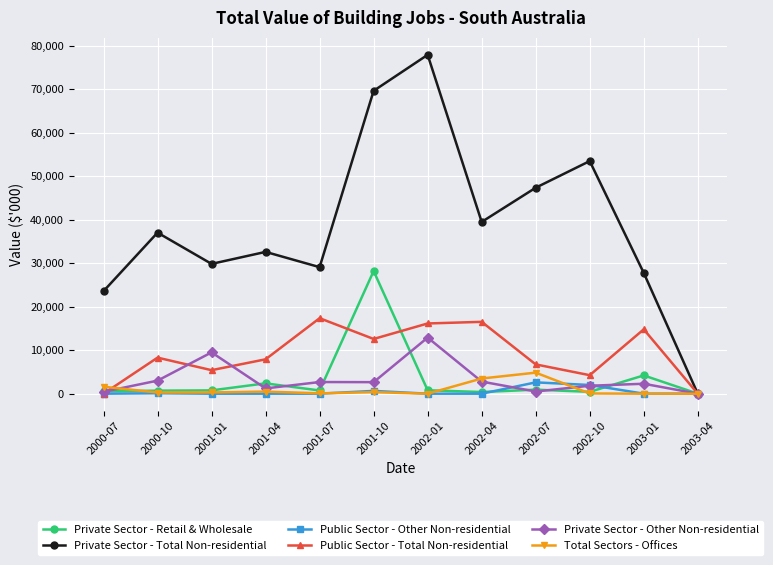

Between 2001-01 and 2002-04, which series saw the biggest shift?

Public Sector - Total Non-residential